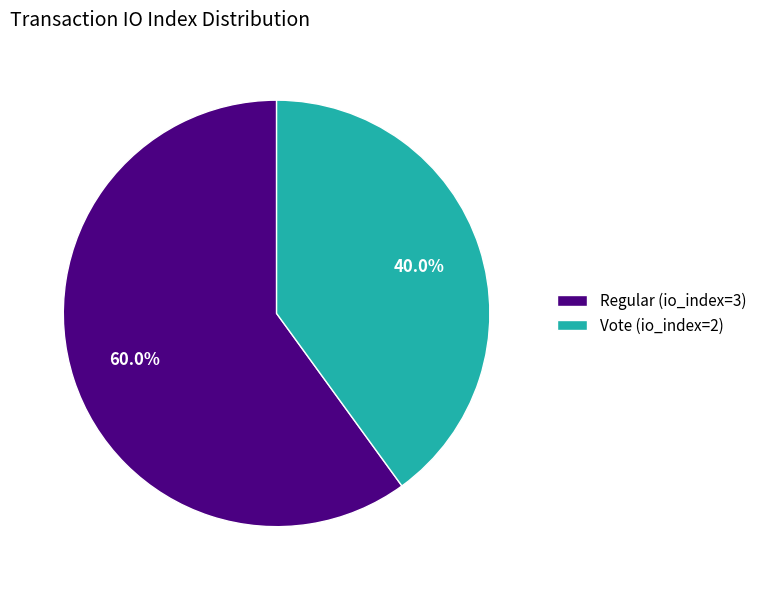

True or false: Vote accounts for 40% of the total.

True